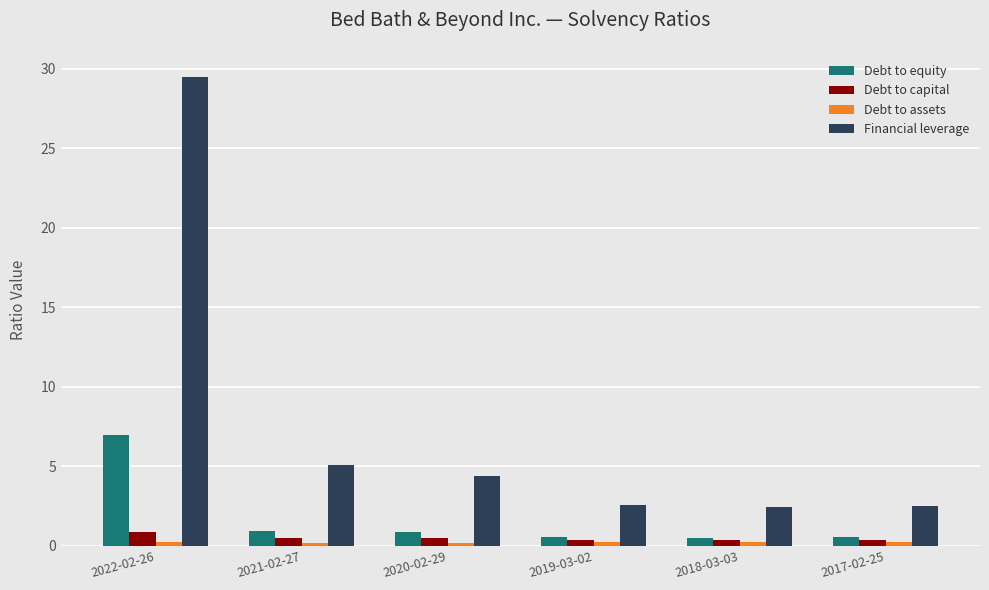

Are the bars horizontal?

No